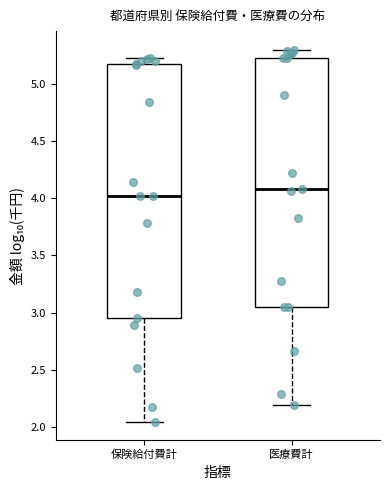

Reading left to right, transcribe this box plot: for each box, give where its median line is, the range the box spans, and where its two whiskers end, as read against the y-axis. The values are not printed on the chart, so give them approximately, as read against the axis.

保険給付費計: median 4.00, box 2.95 to 5.15, whiskers 2.05 to 5.20
医療費計: median 4.10, box 3.05 to 5.25, whiskers 2.20 to 5.30